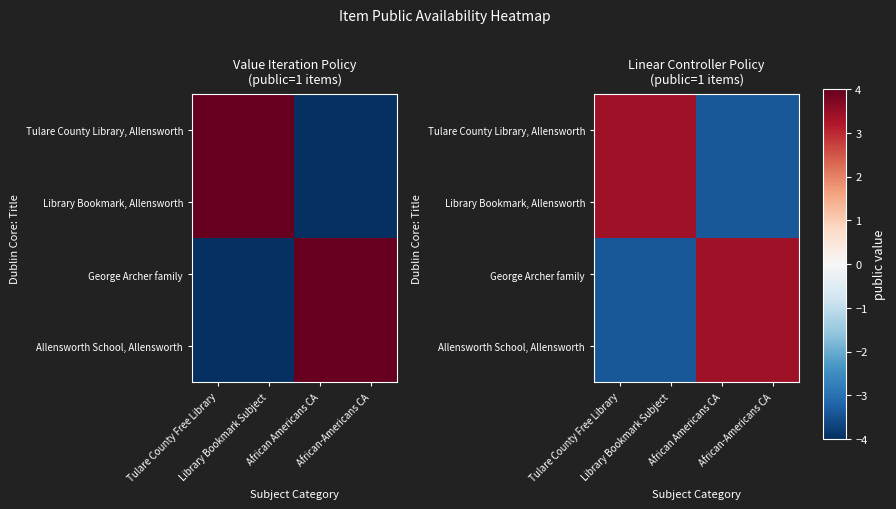

At which category is the sum across all series the highest?

Tulare County Free Library